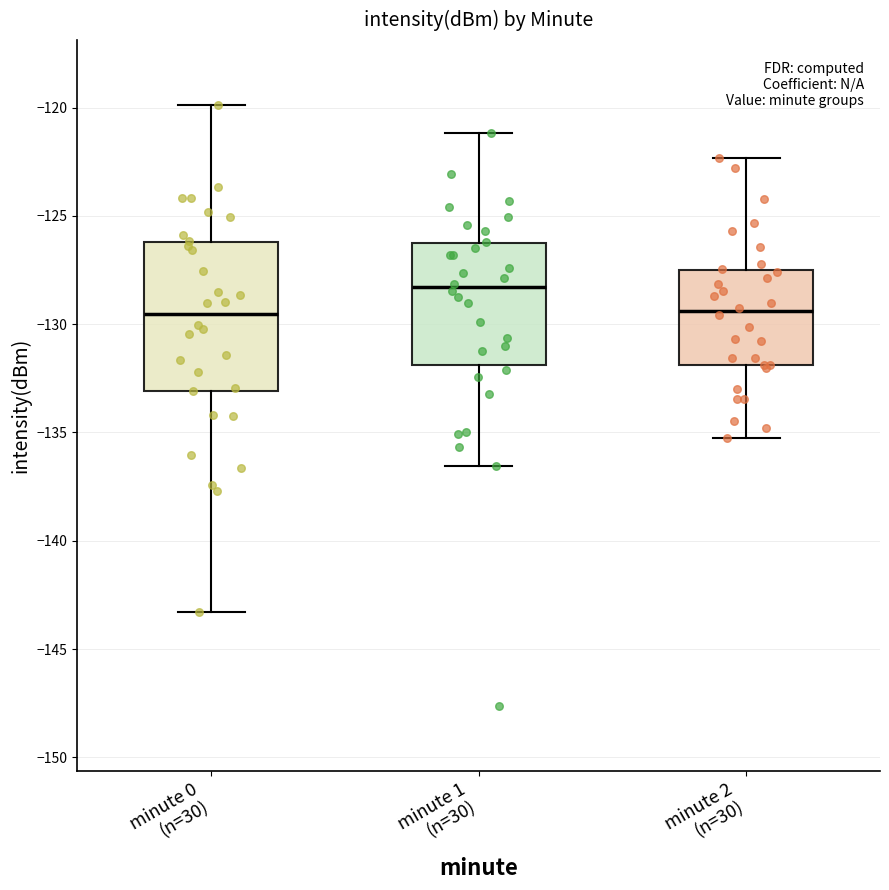

Where does the median line of the box for minute 1 (n=30) sit on the y-axis? The values are not printed on the chart, so give them approximately, as read against the axis.

-128.5